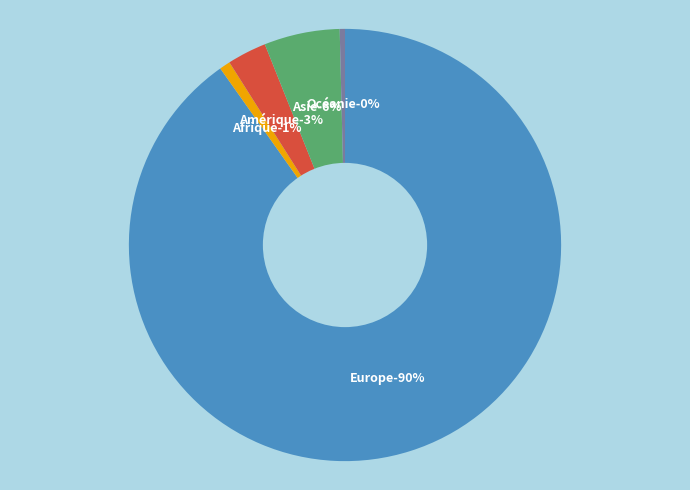

Does Europe represent more than half of the total?

Yes